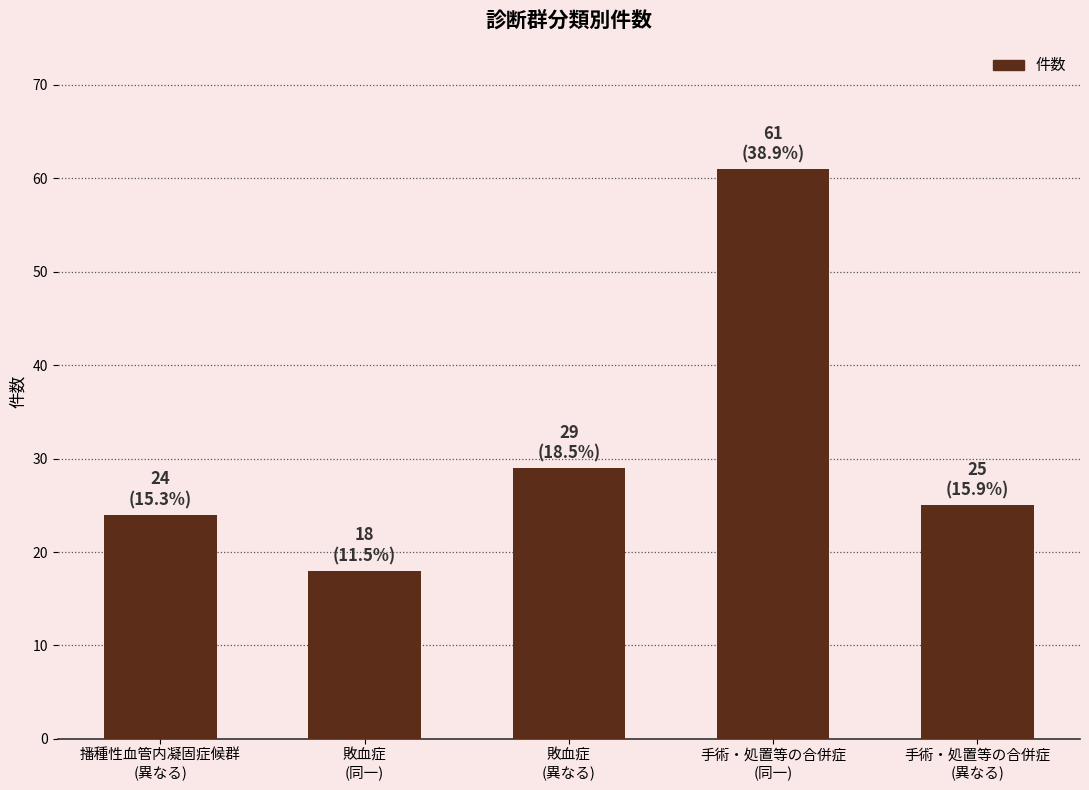

What is the label of the 4th bar from the left?

手術・処置等の合併症
(同一)